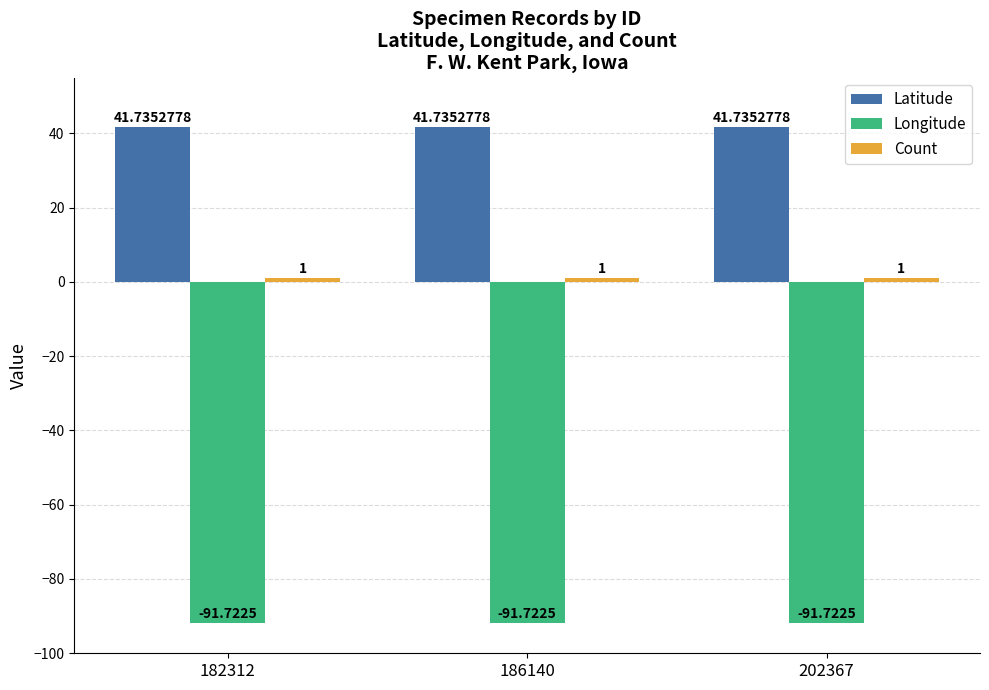

What is the total value across all series at 182312?

-49.0